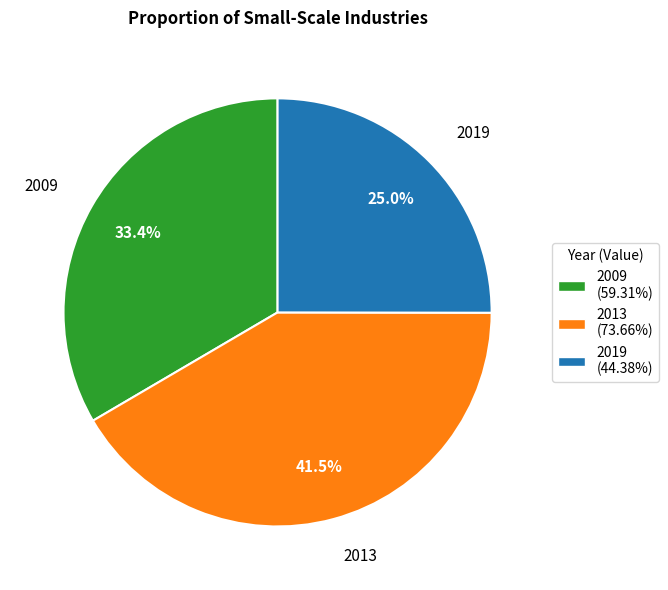

True or false: 2019 accounts for 25% of the total.

True